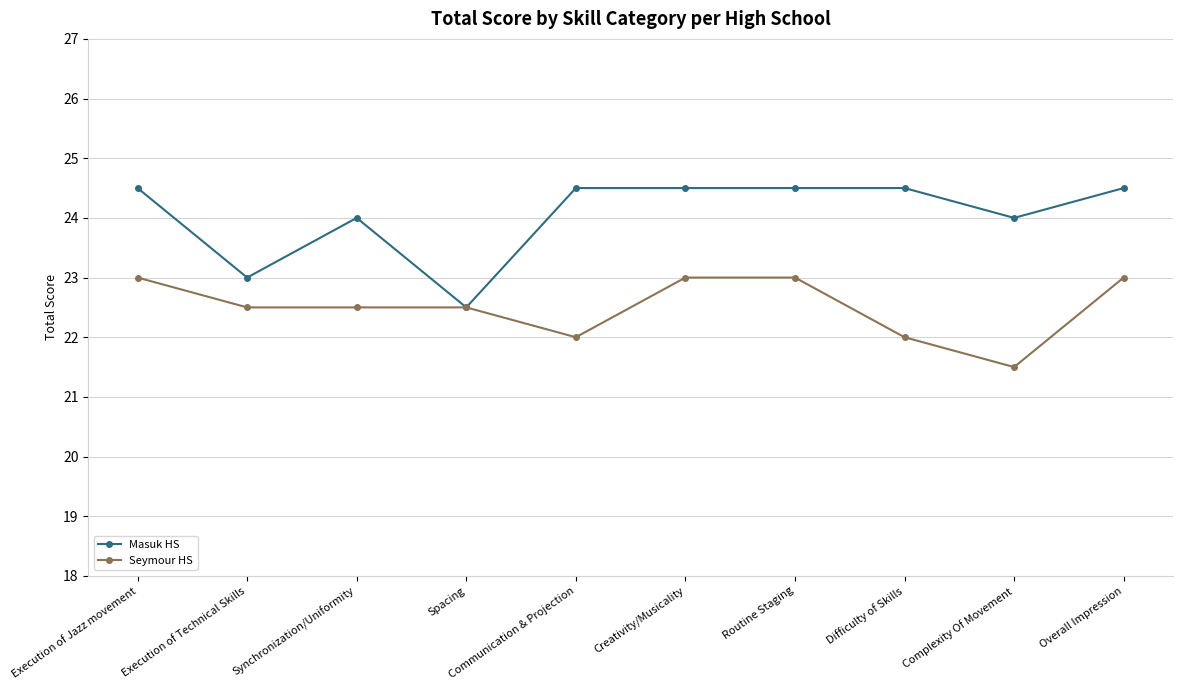

What is the label of the 9th point from the right?

Execution of Technical Skills